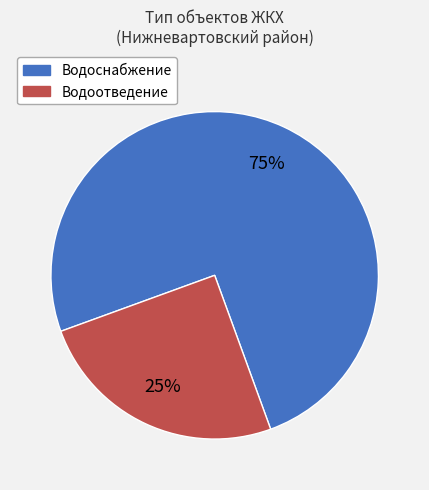

Which slice represents more than half of the pie?

Водоснабжение